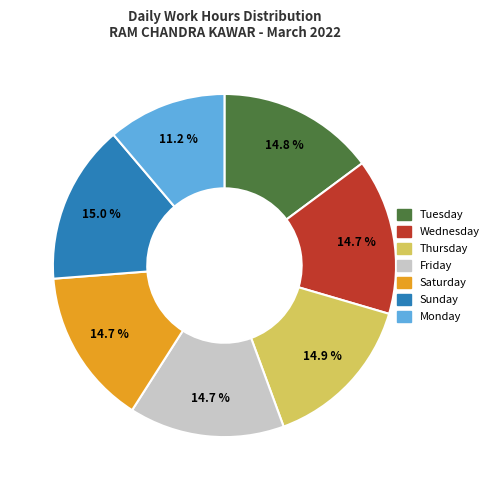

Is there a majority slice in this chart?

No